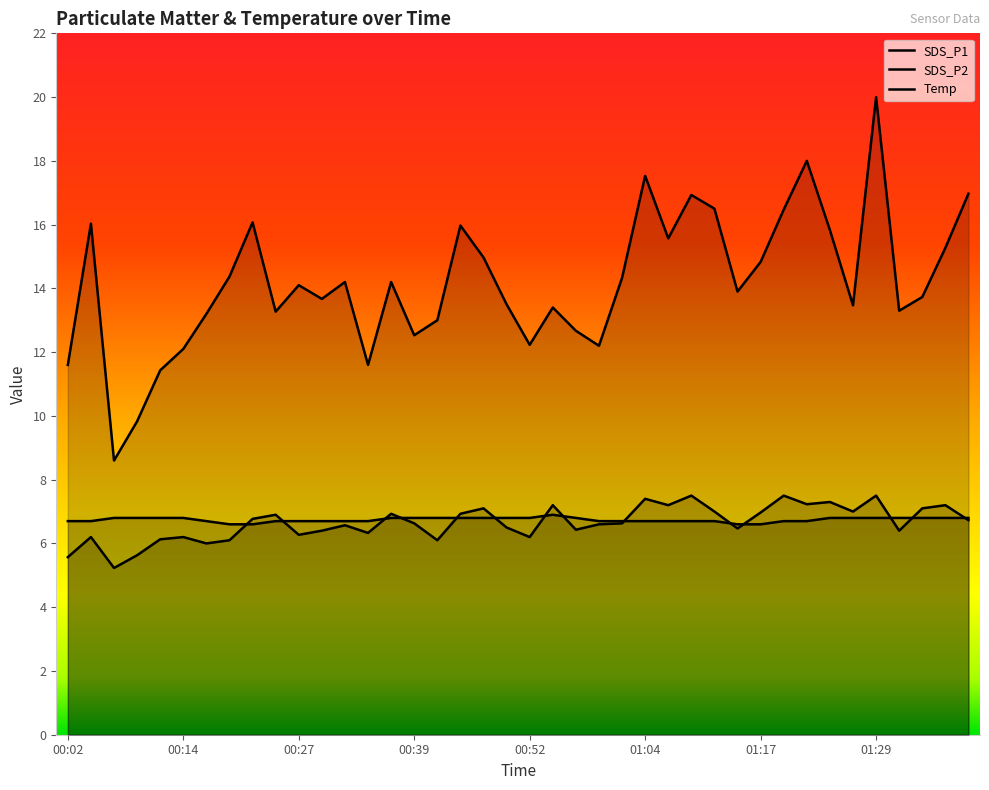

How many categories are shown in the chart?

40